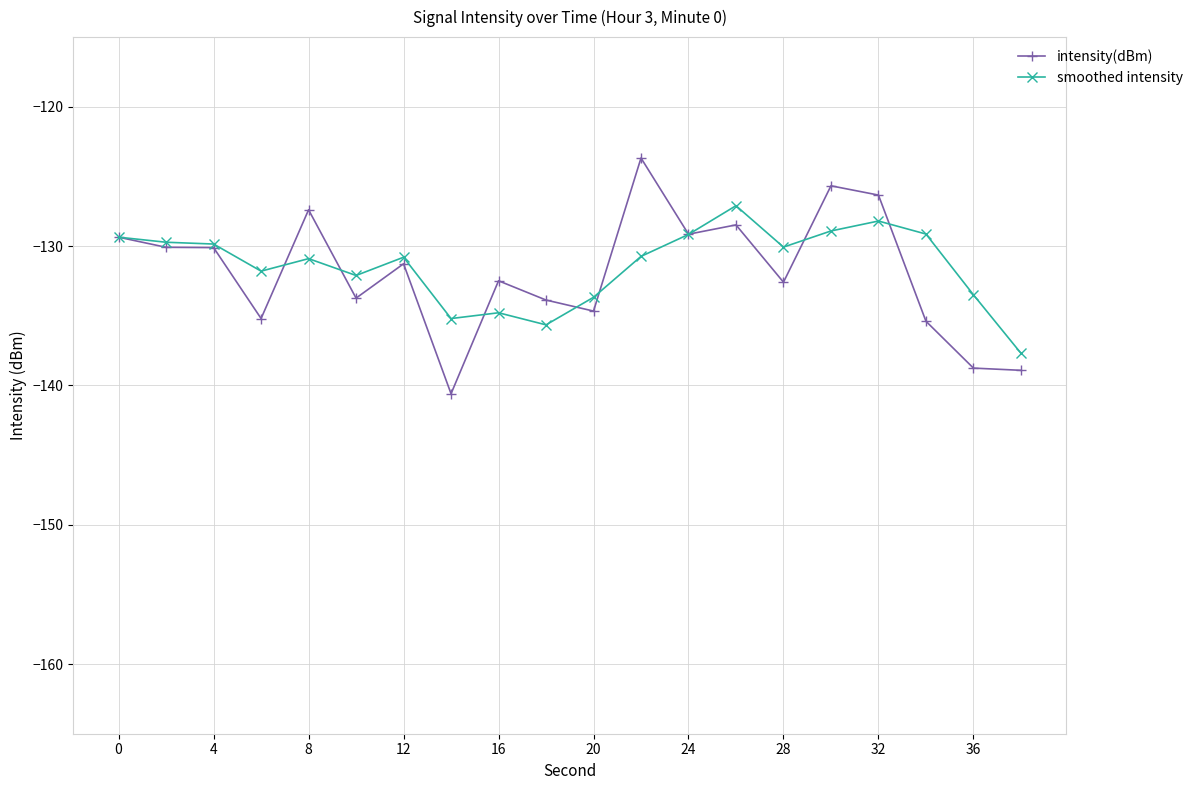

What is the smallest value displayed?

-140.6